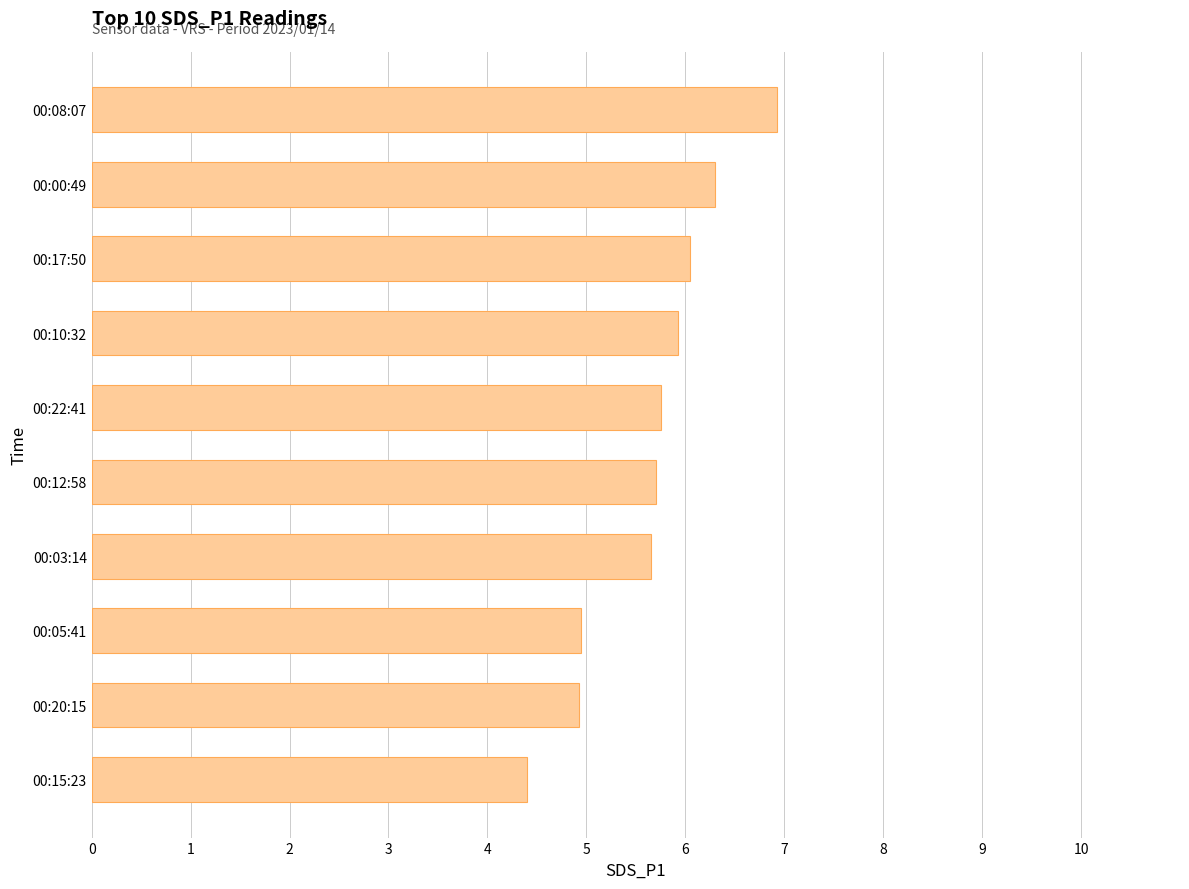

What is the difference between the values at 00:00:49 and 00:15:23?

1.9